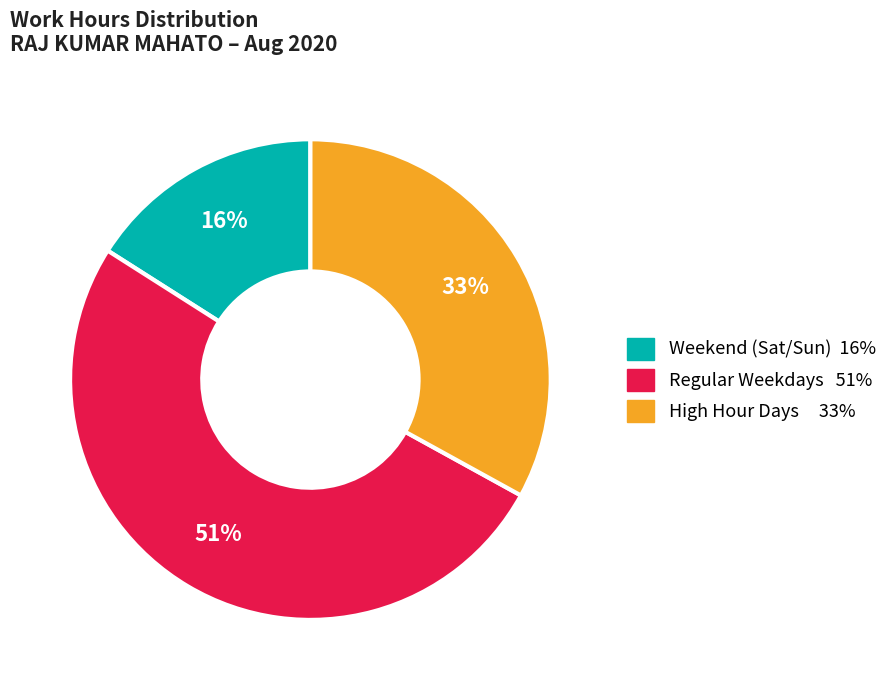

Is there a majority slice in this chart?

Yes